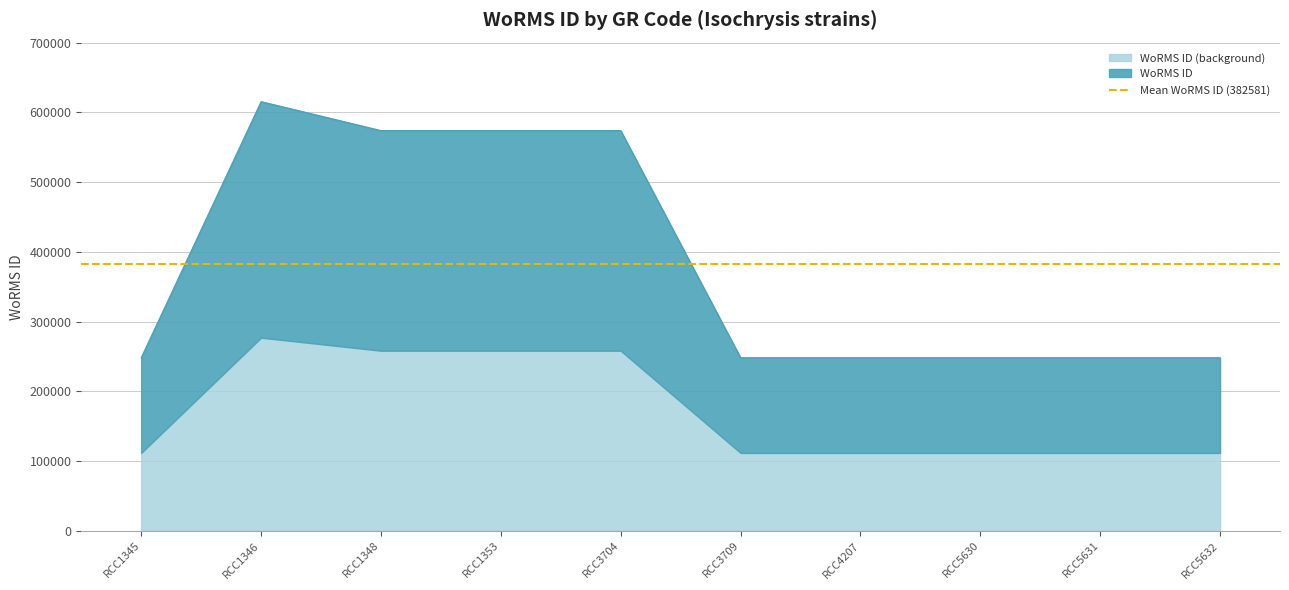

Does the chart have visible grid lines?

Yes